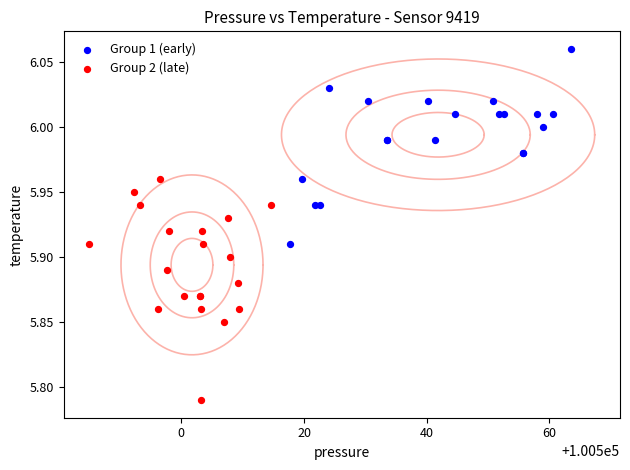

Which series reaches the minimum Y coordinate?

Group 2 (late)